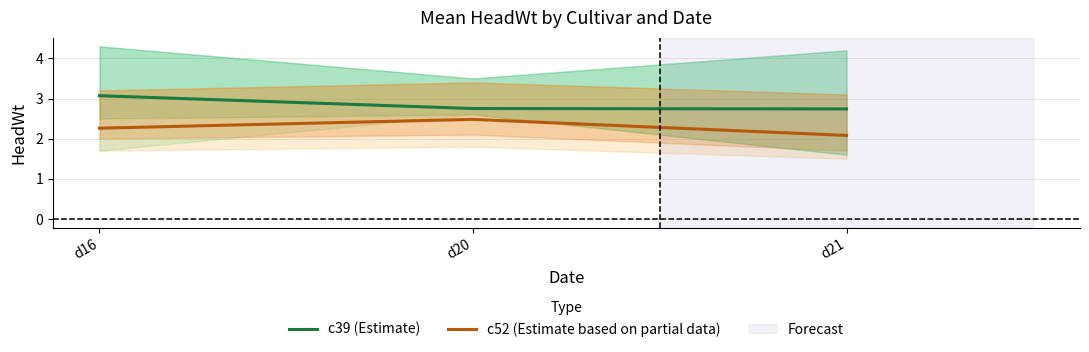

What is the difference between the highest and lowest values at d16?

0.8